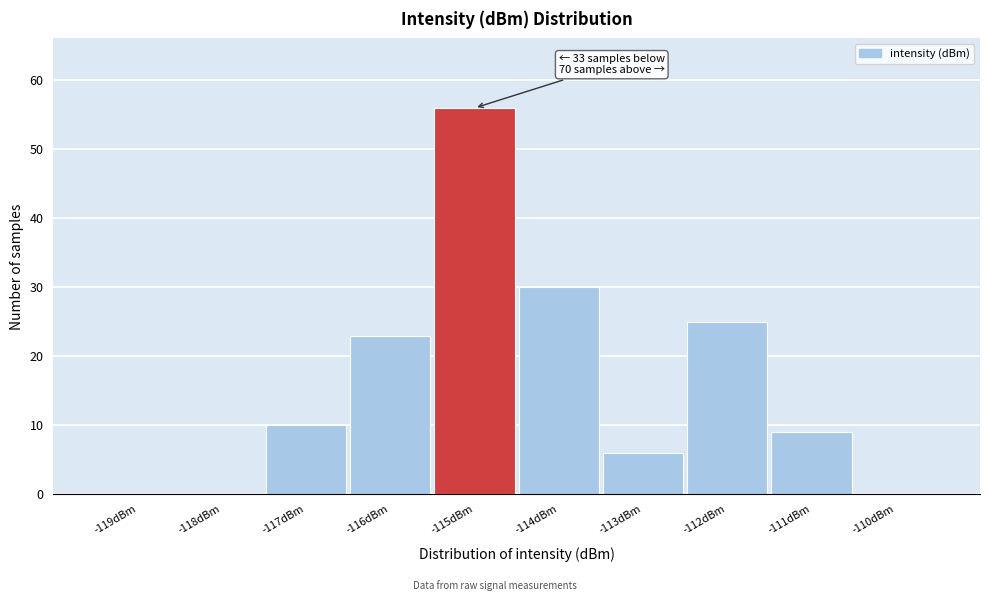

Which category has the highest value across all series?

-115dBm